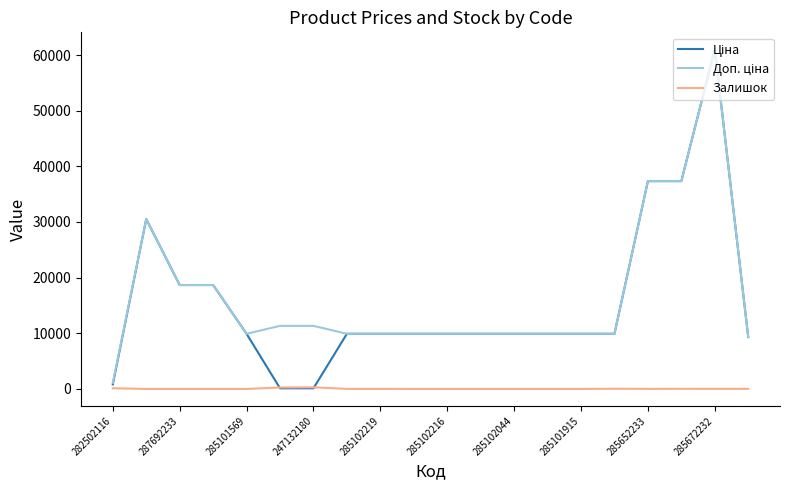

Is this an area chart (filled region under the line)?

No